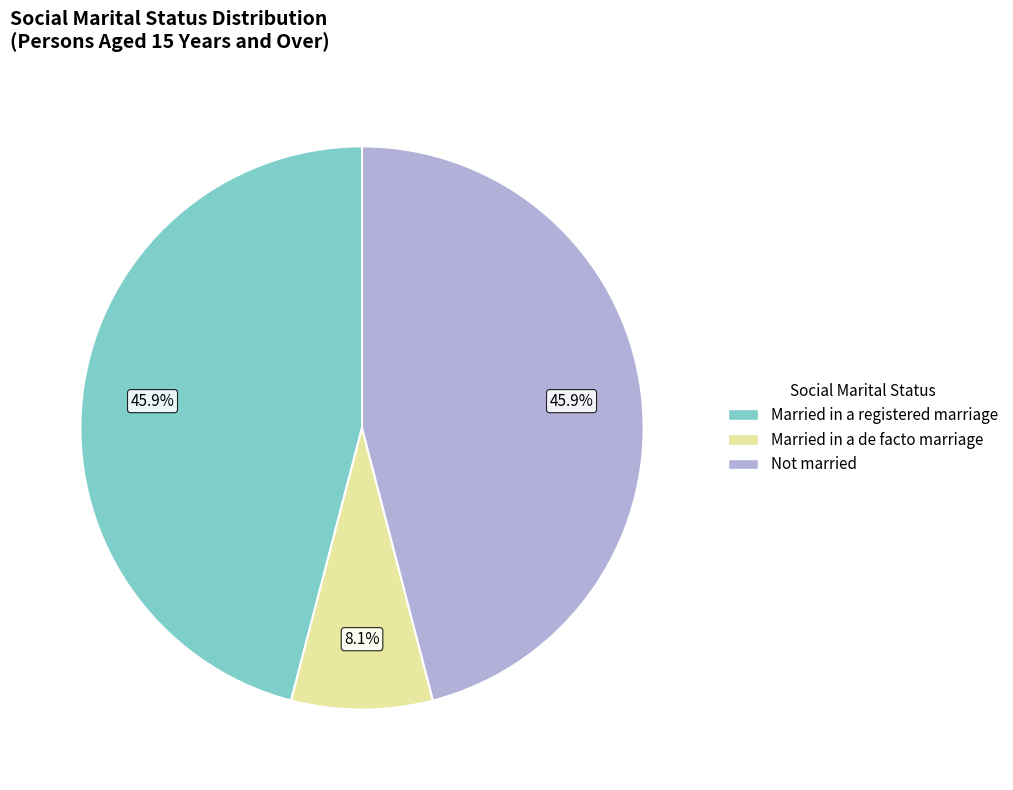

What percentage is the Married in a registered marriage slice, to the nearest percent?

46%